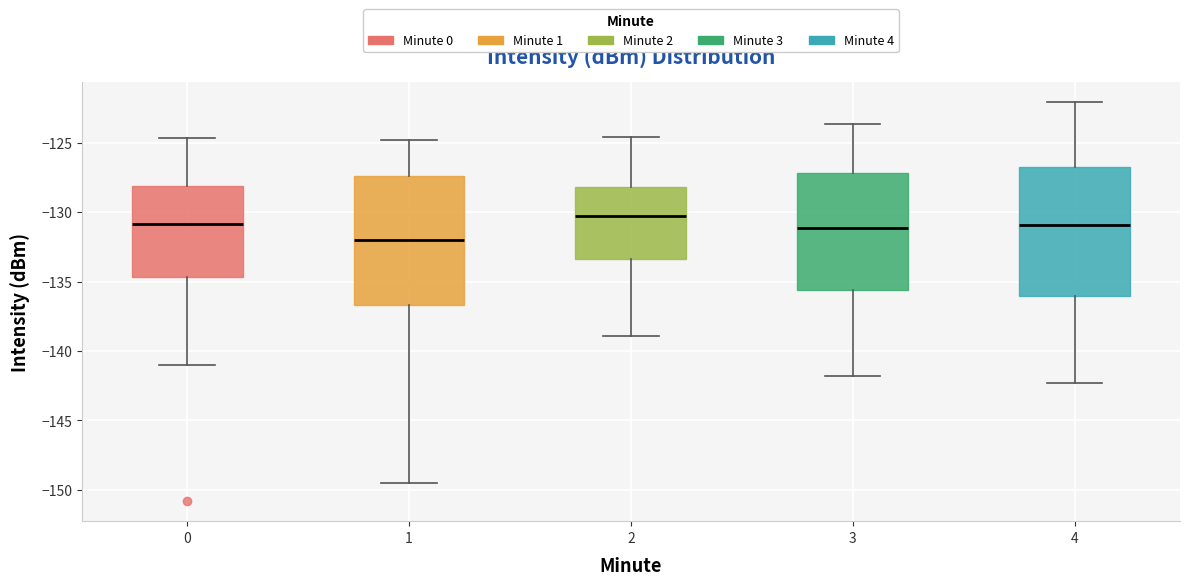

Reading left to right, read every box against the y-axis: the position of its median line, the range the box covers, and the ends of its whiskers. The values are not printed on the chart, so give them approximately, as read against the axis.

0: median -131.0, box -134.5 to -128.0, whiskers -141.0 to -124.5
1: median -132.0, box -136.5 to -127.5, whiskers -149.5 to -125.0
2: median -130.5, box -133.5 to -128.0, whiskers -139.0 to -124.5
3: median -131.0, box -135.5 to -127.0, whiskers -142.0 to -123.5
4: median -131.0, box -136.0 to -127.0, whiskers -142.5 to -122.0